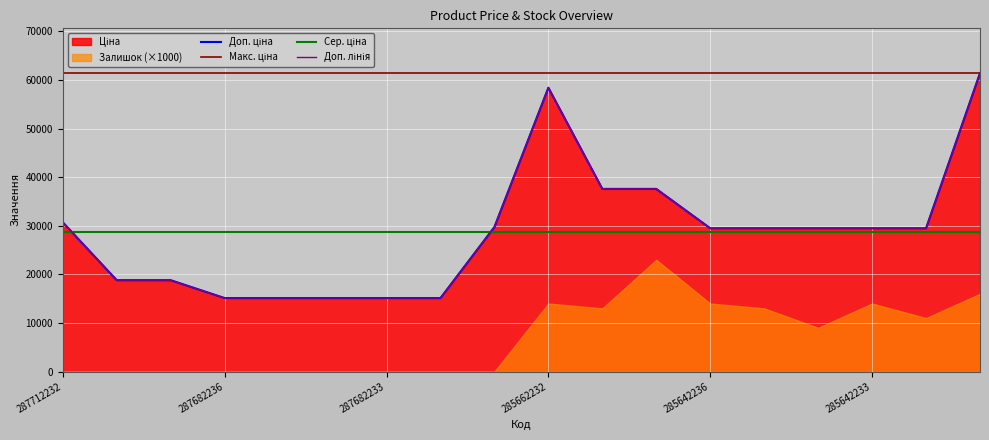

True or false: Ціна and Доп. ціна intersect in this chart.

False